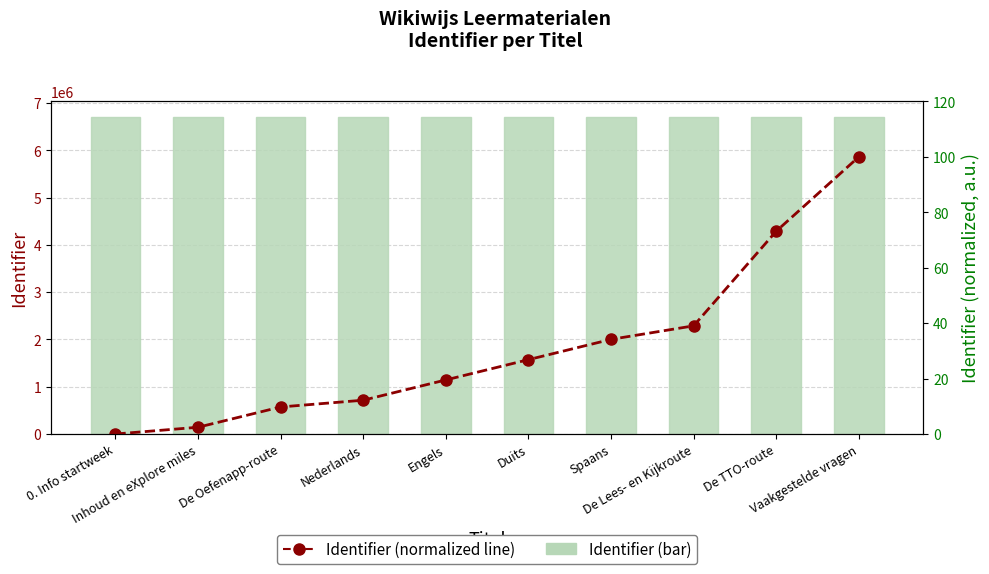

At how many categories does at least one series exceed 4125221?

10